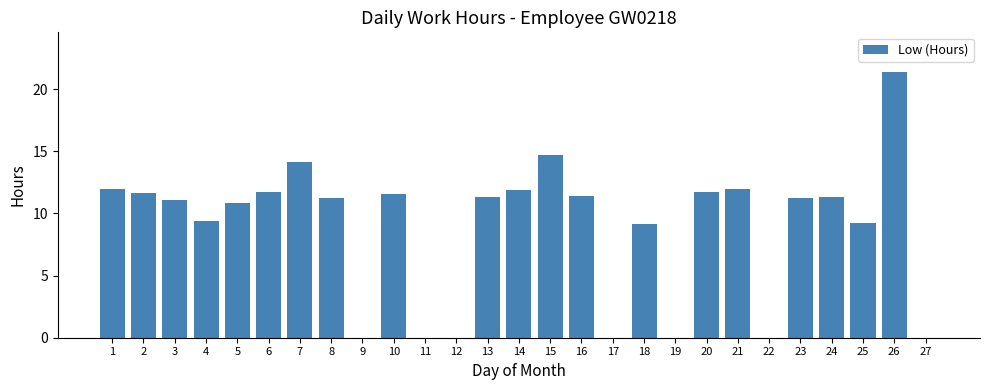

What is the greatest value displayed?

21.4